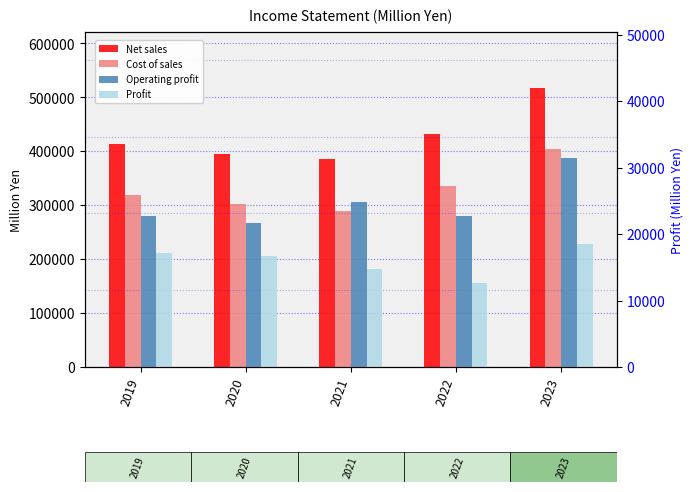

Which series changed the most between 2019 and 2021?

Cost of sales